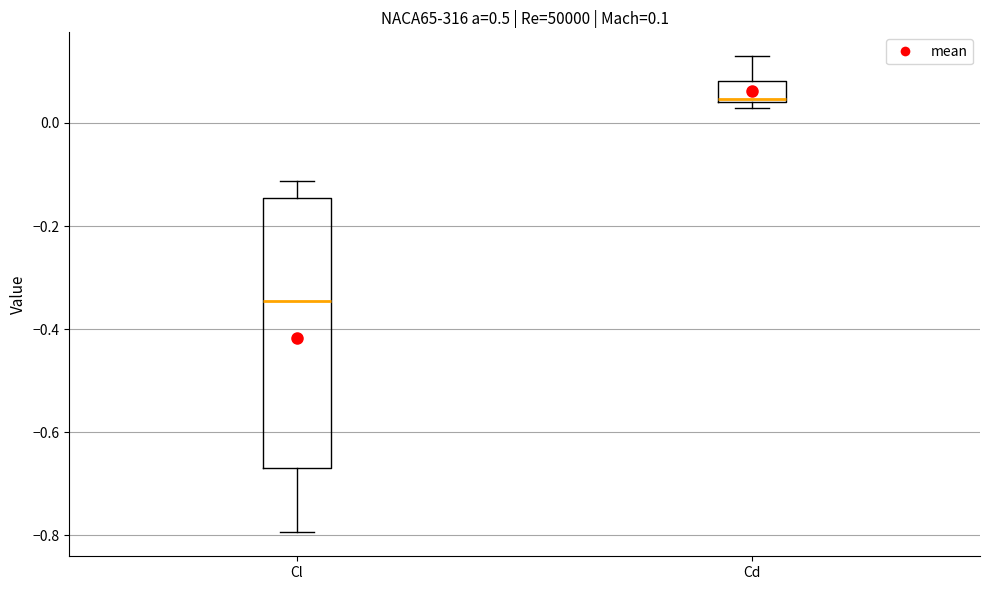

Comparing the boxes themselves (not the whiskers), which one is the tallest?

Cl